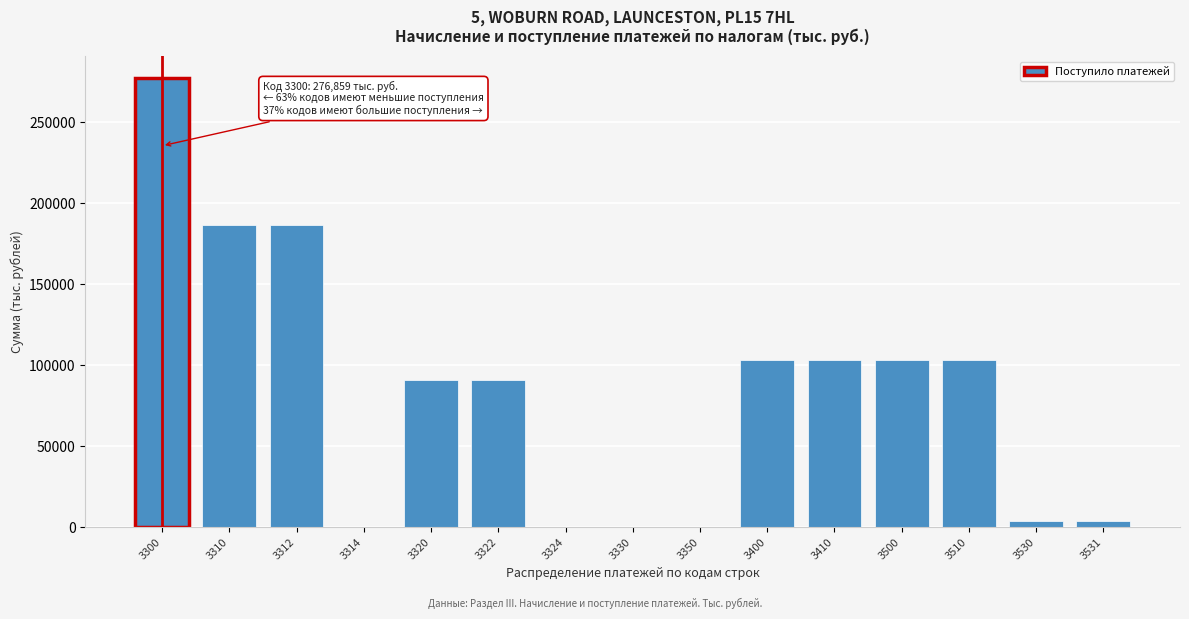

What is the maximum value shown in the chart?

276859